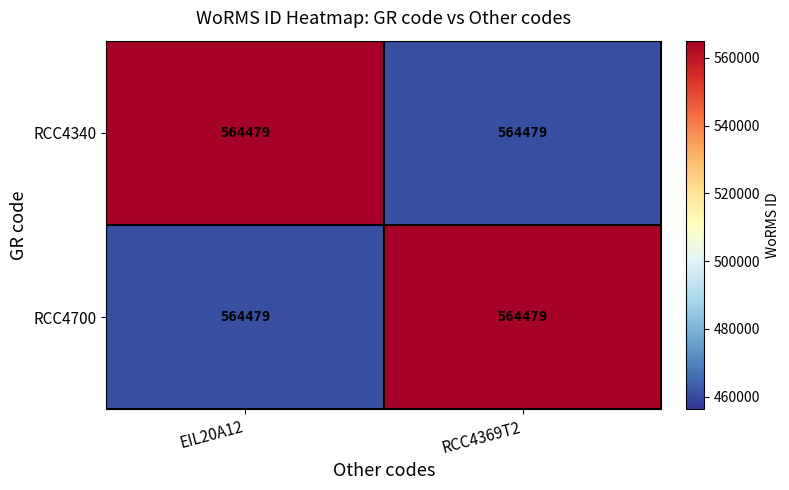

What value does the RCC4340 series have at EIL20A12?

564479.0